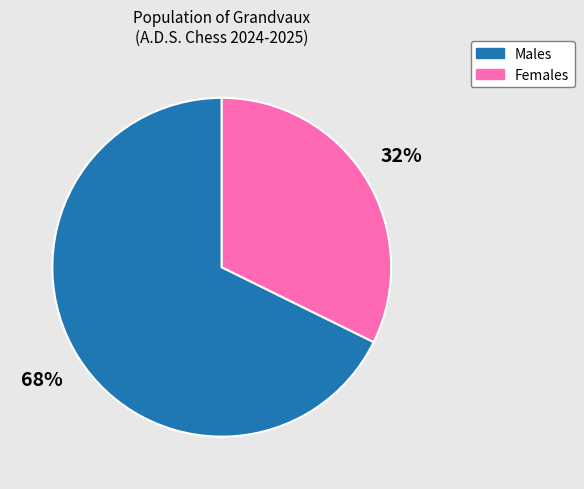

Does any single category account for the majority?

Yes